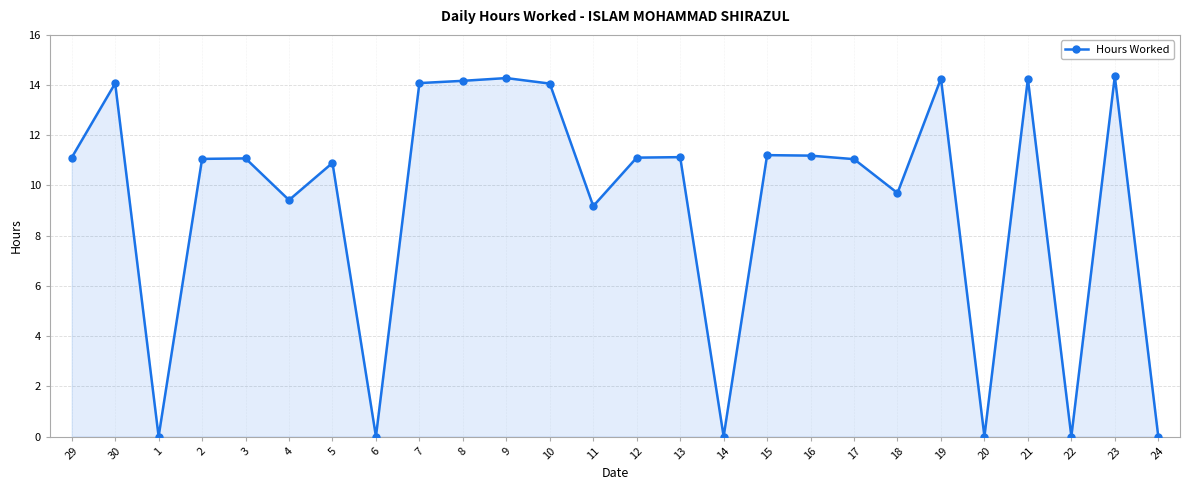

True or false: the data has more than 2 interior local peaks.

True